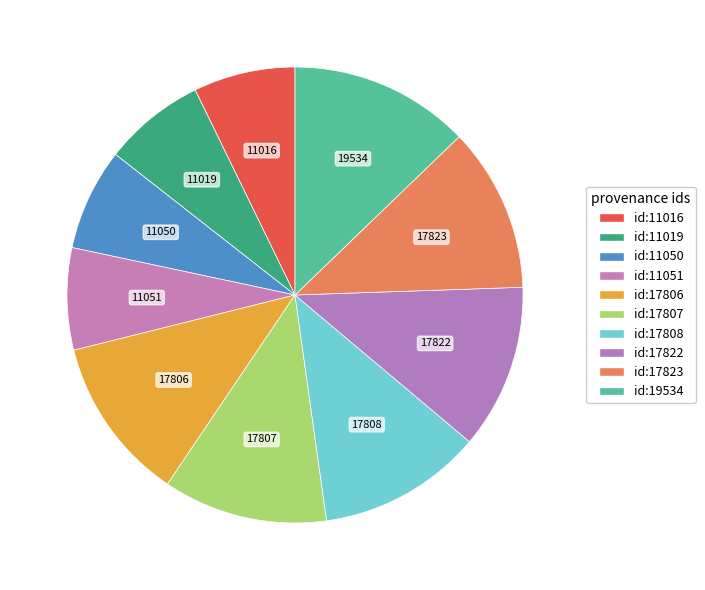

To the nearest percent, what is the average slice percentage?

10%